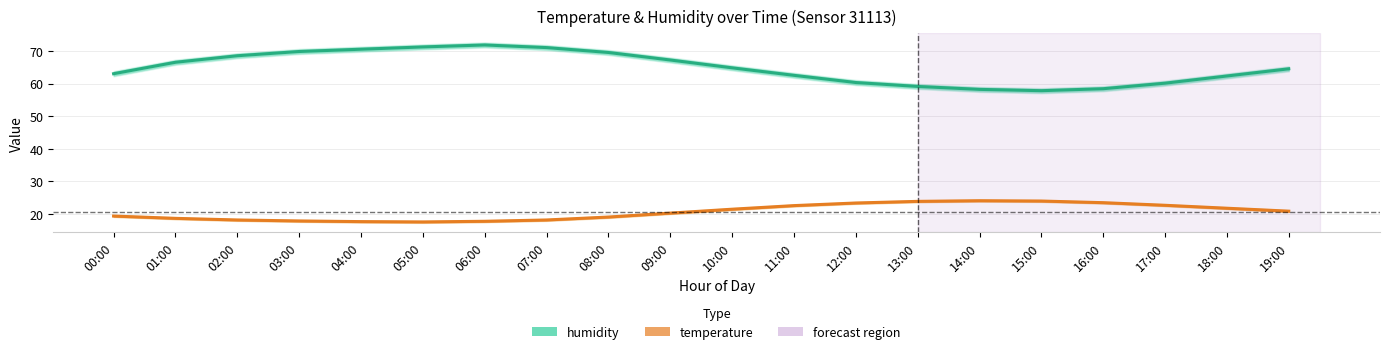

Is it true that temperature equals 4.4 at 19:00?

False